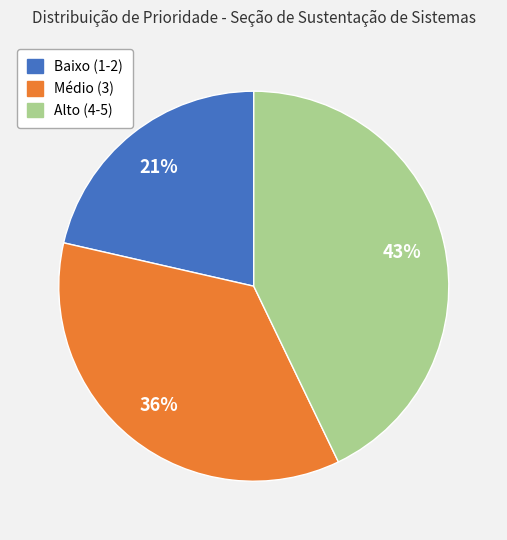

Does any single category account for the majority?

No